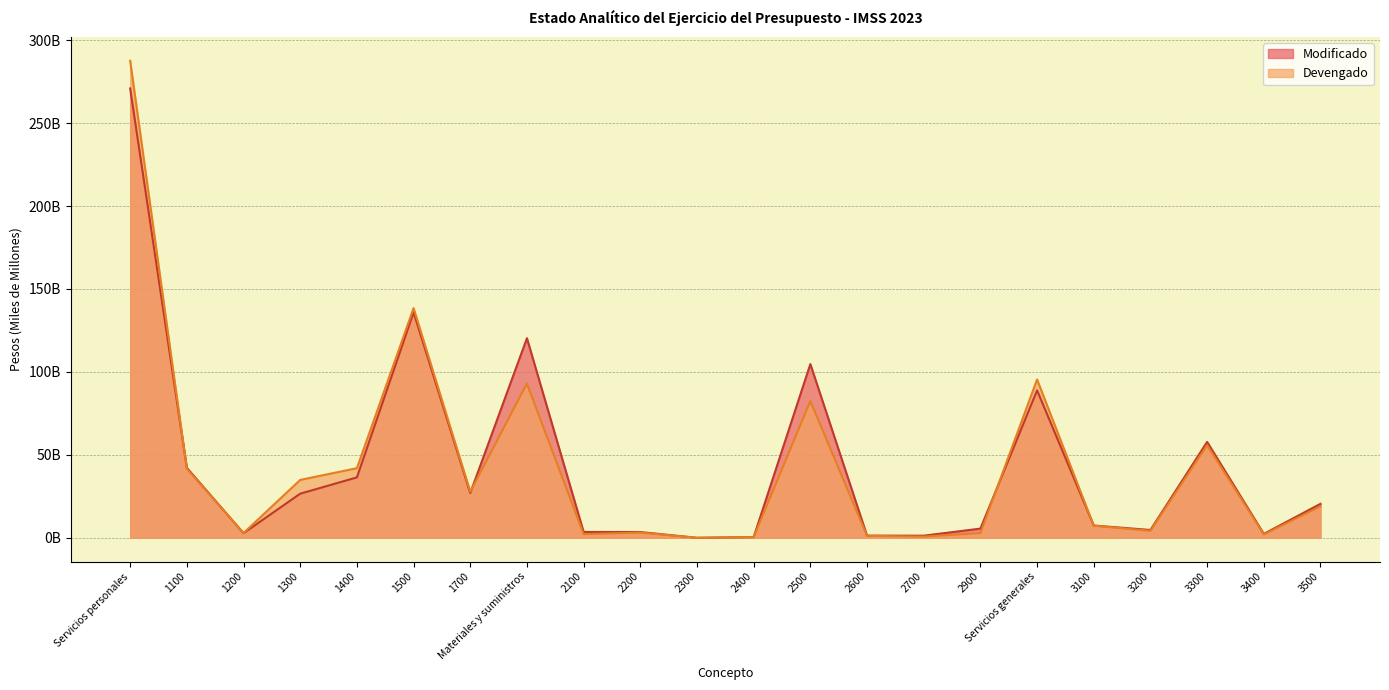

How many categories are shown in the chart?

22